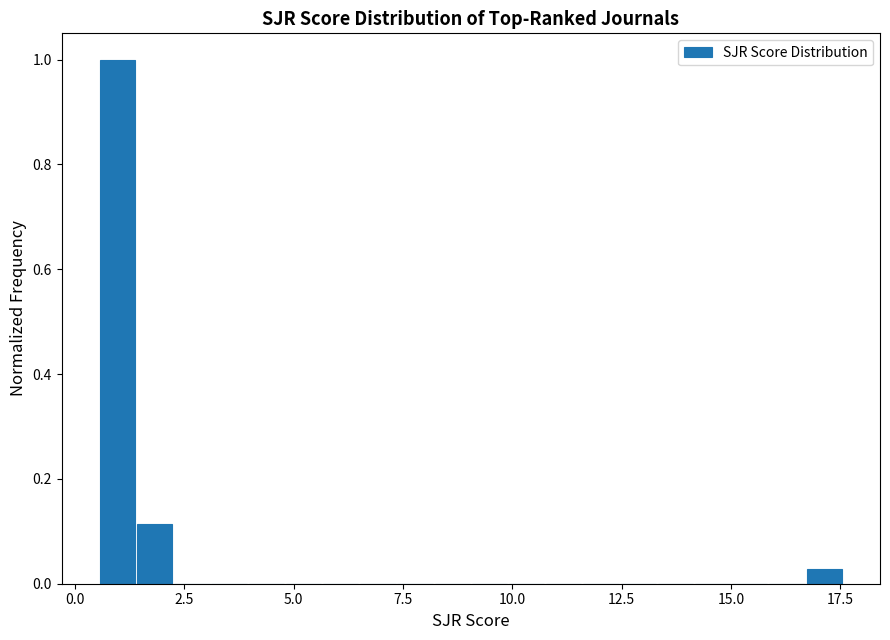

Read against the x-axis, roughly where is the centre of the tallest bar?

1.0